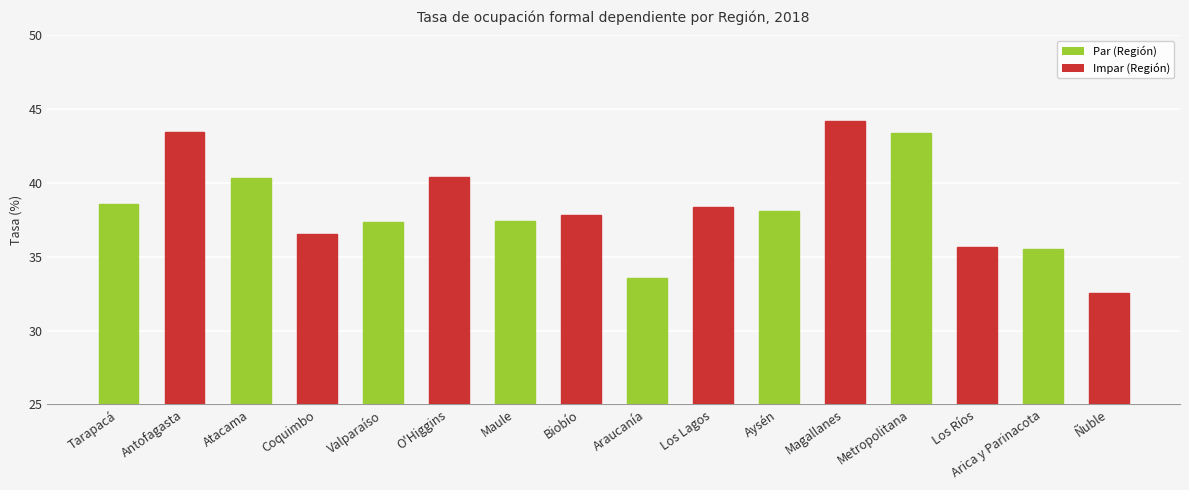

What is the label of the 5th bar from the right?

Magallanes